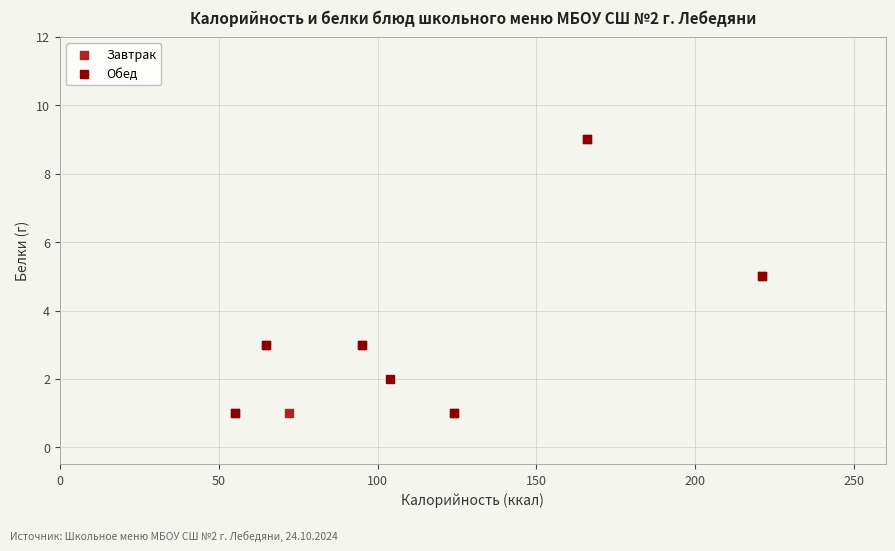

What are all the series names shown in the legend?

Завтрак, Обед